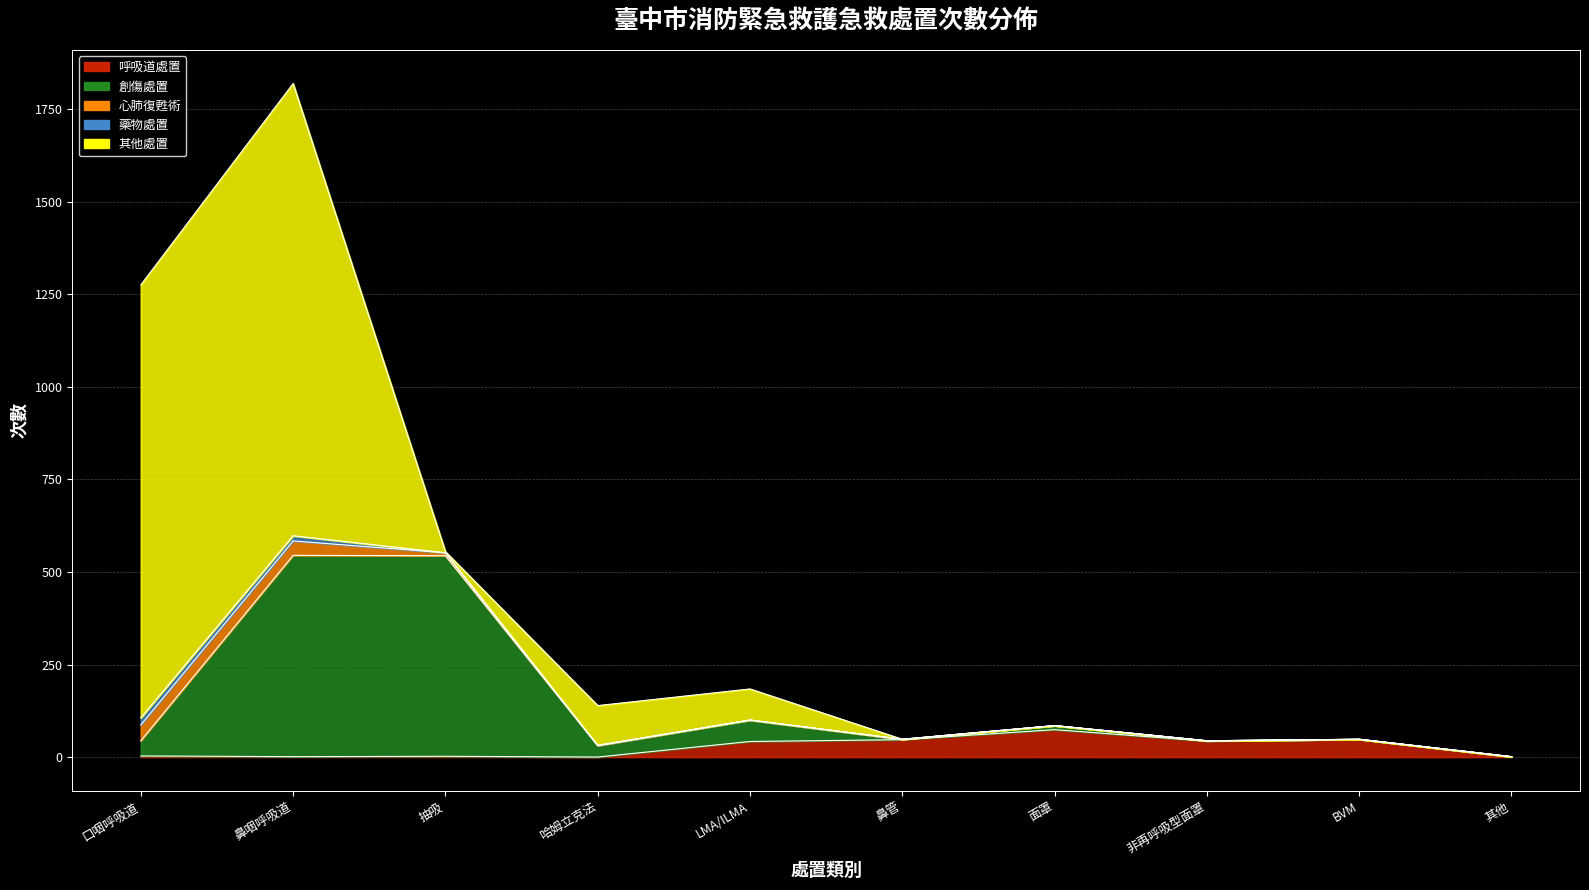

What are all the series names shown in the legend?

呼吸道處置, 創傷處置, 心肺復甦術, 藥物處置, 其他處置